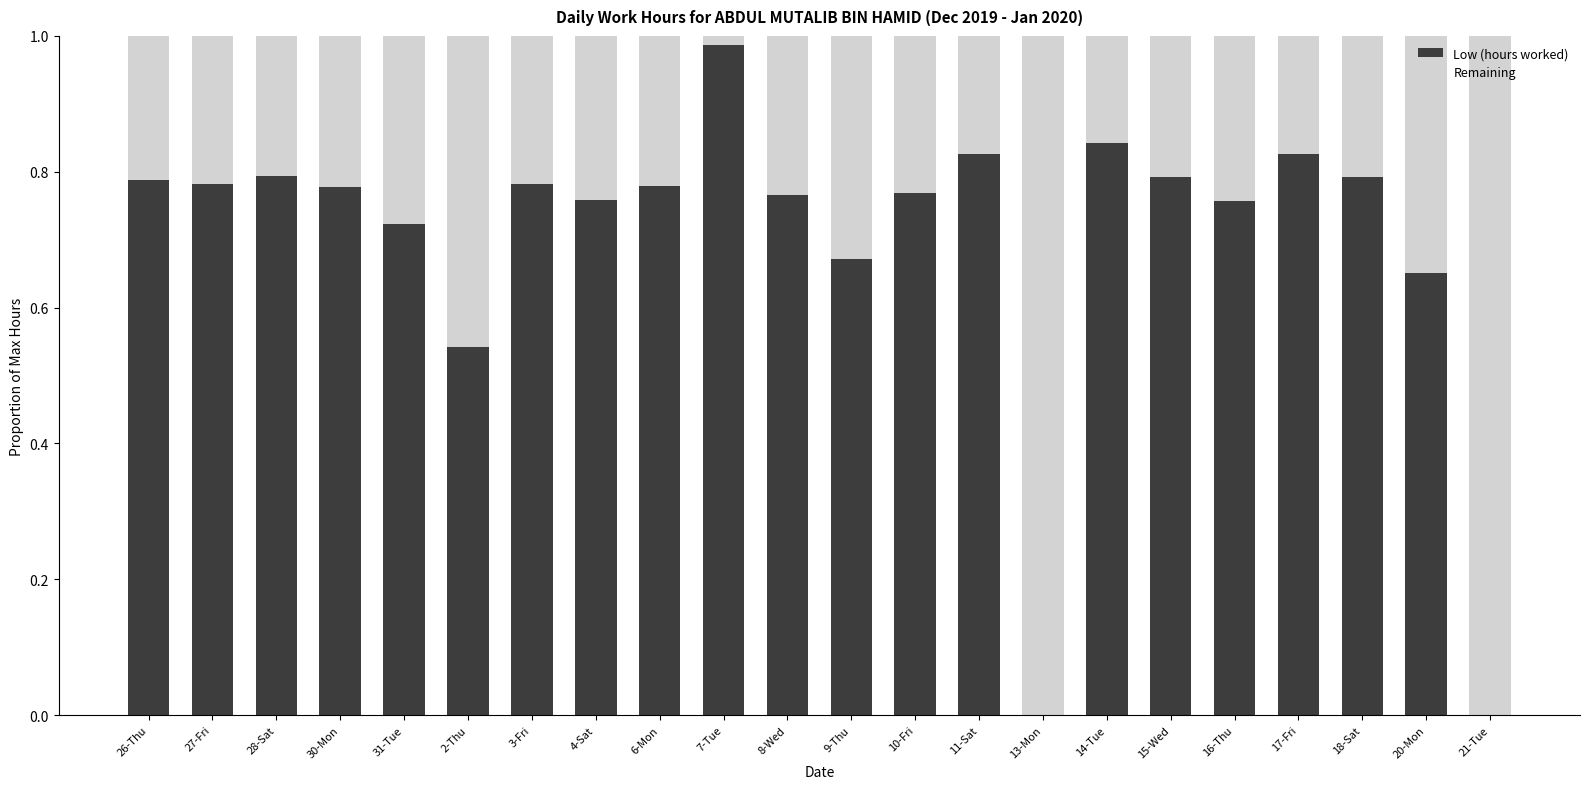

Are the bars grouped side by side (vs. stacked)?

No